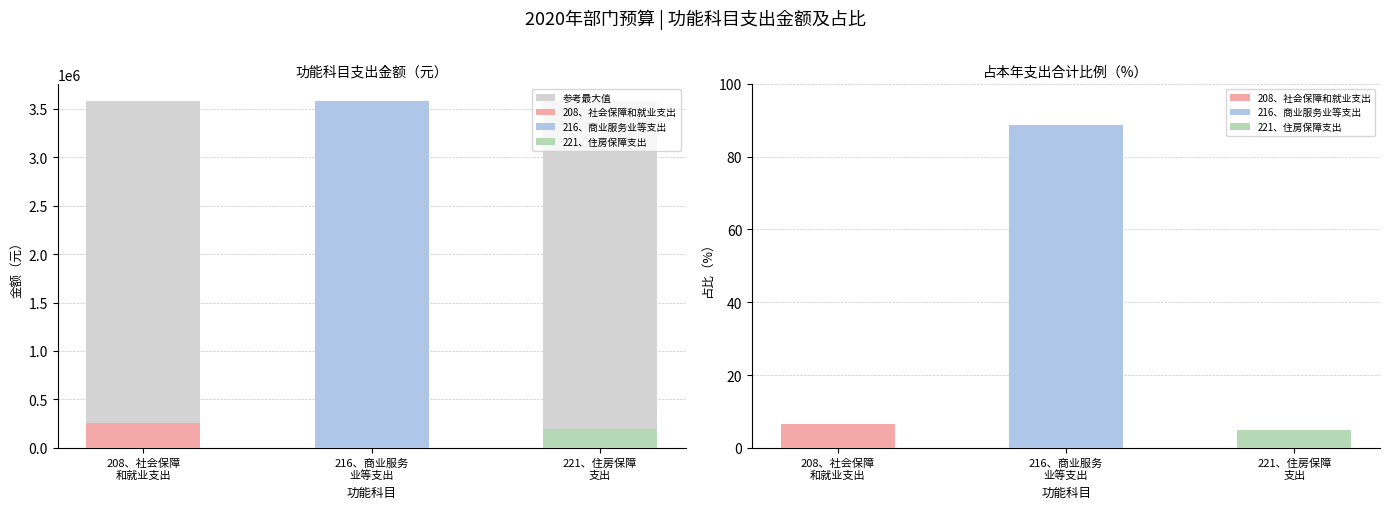

What position from the right is 216、商业服务业等支出?

2